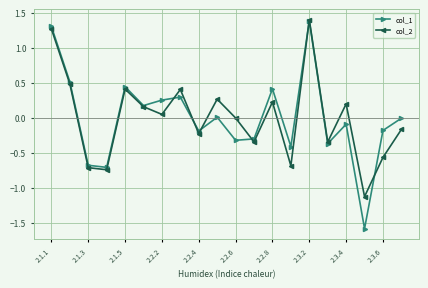

At how many categories does at least one series exceed -1?

19